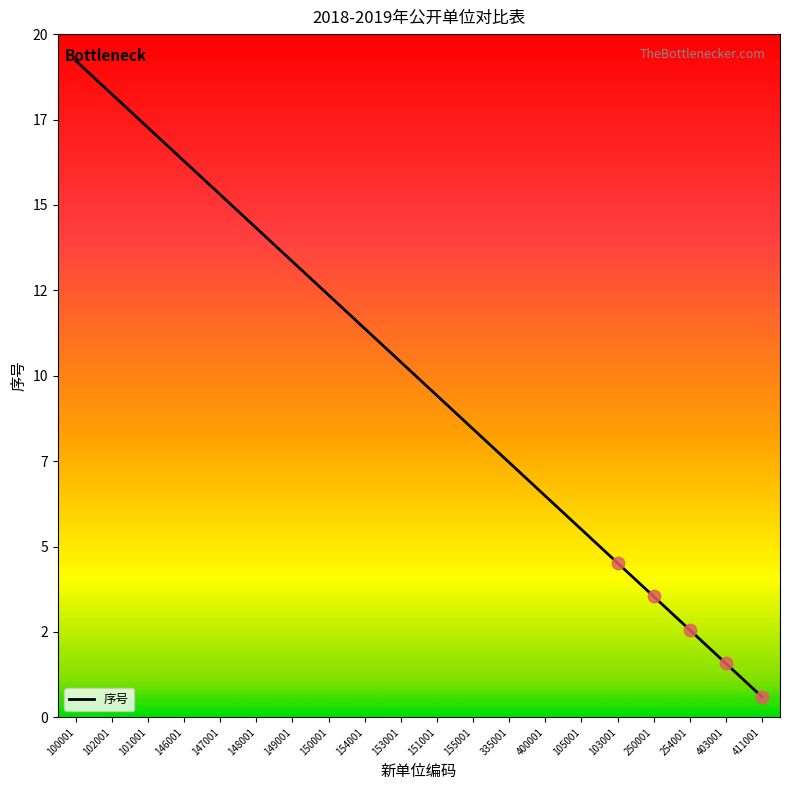

What is the change in value from 403001 to 411001?

-1.0